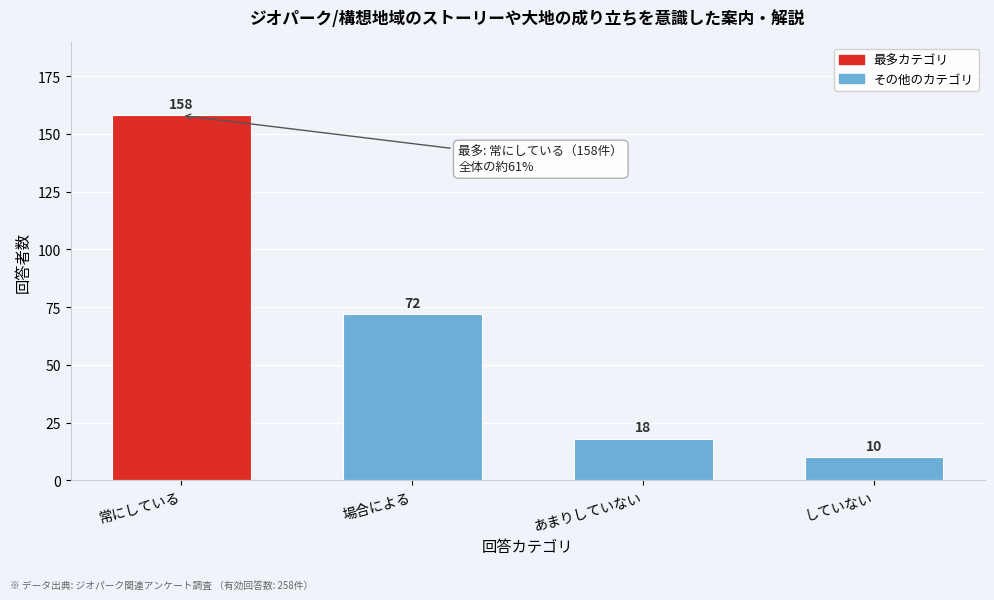

Reading left to right, extract all data points from this chart.

常にしている=158	場合による=72	あまりしていない=18	していない=10